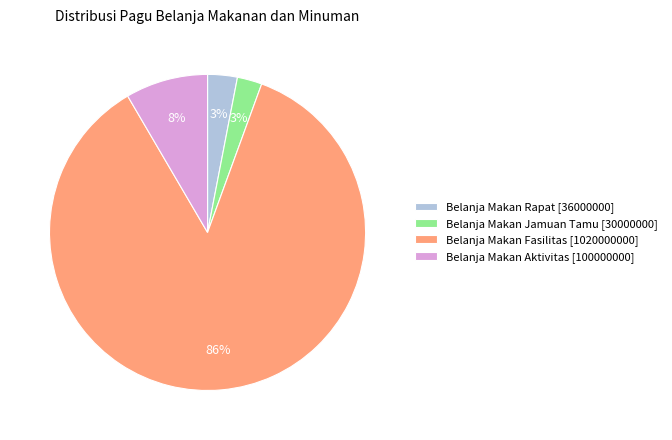

To the nearest percent, what is the difference between the largest and smallest slice percentages?

83%